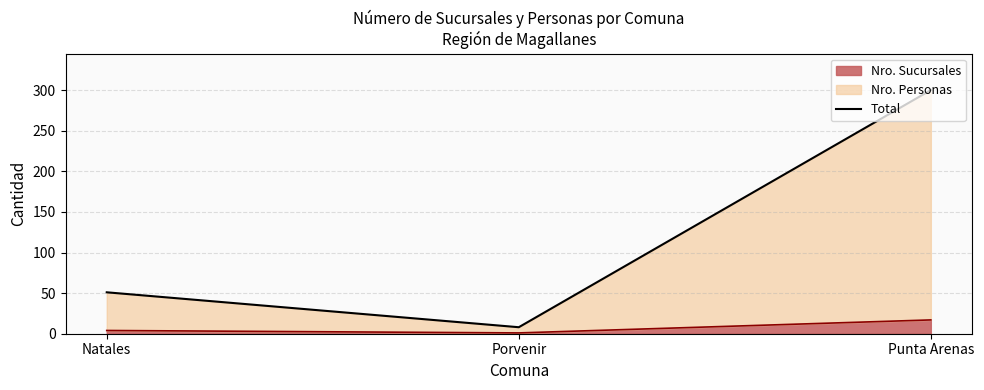

What is the change in value from Porvenir to Punta Arenas?

+292